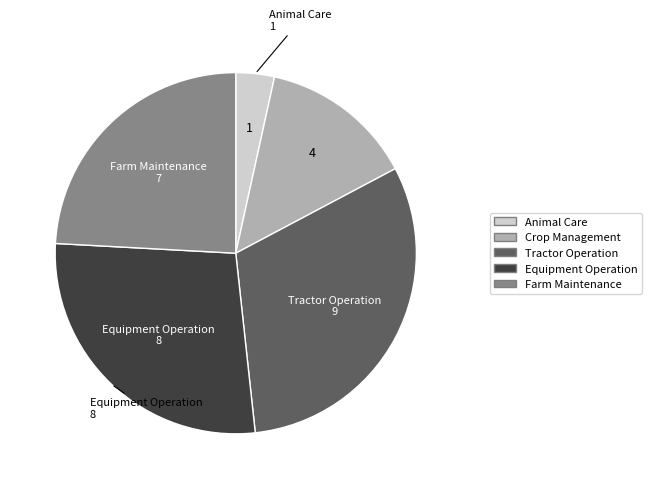

Does any single category account for the majority?

No